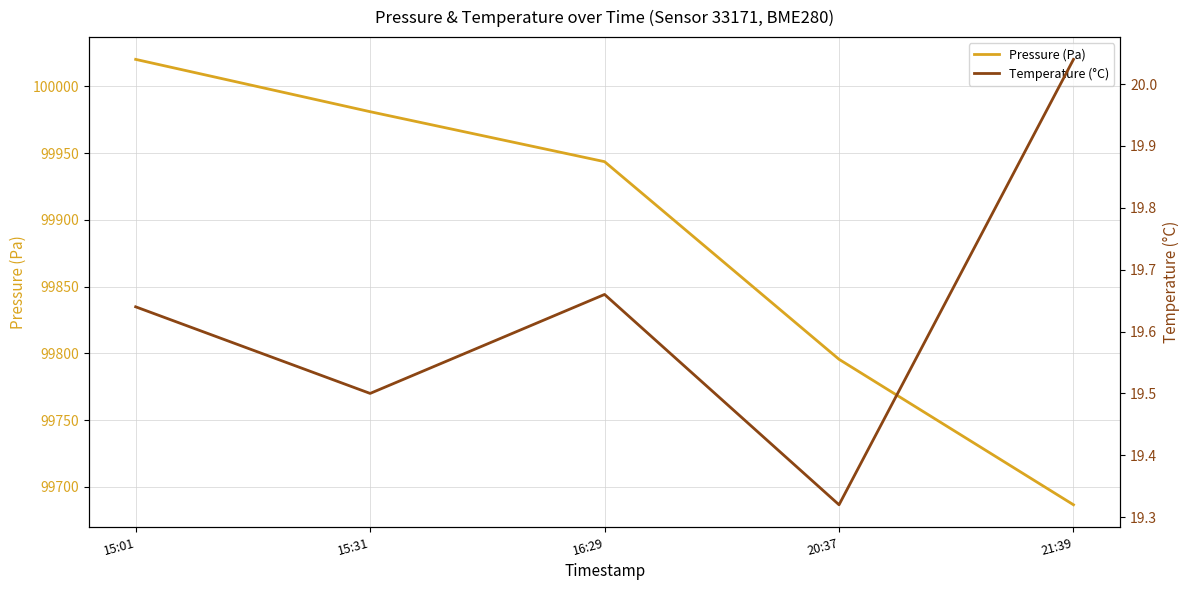

Reading right to left, list all the values displayed in this chart.

Pressure (Pa): 21:39=99686.5	20:37=99795.5	16:29=99943.5	15:31=99981.0	15:01=100020.2
Temperature (°C): 21:39=20.0	20:37=19.3	16:29=19.7	15:31=19.5	15:01=19.6